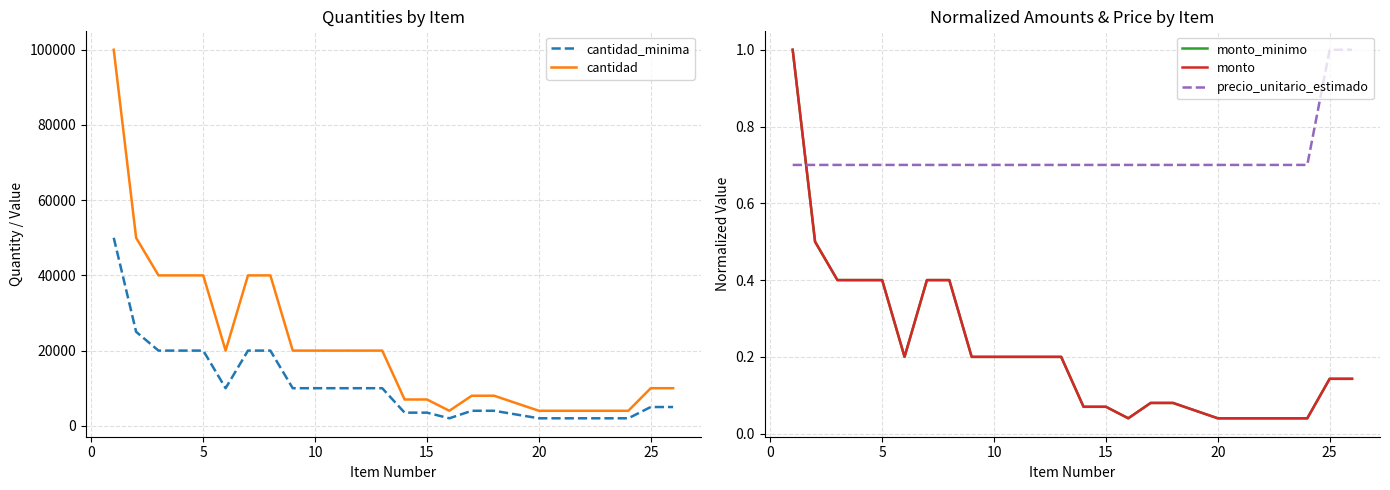

What is the maximum value for monto_minimo?

1.0